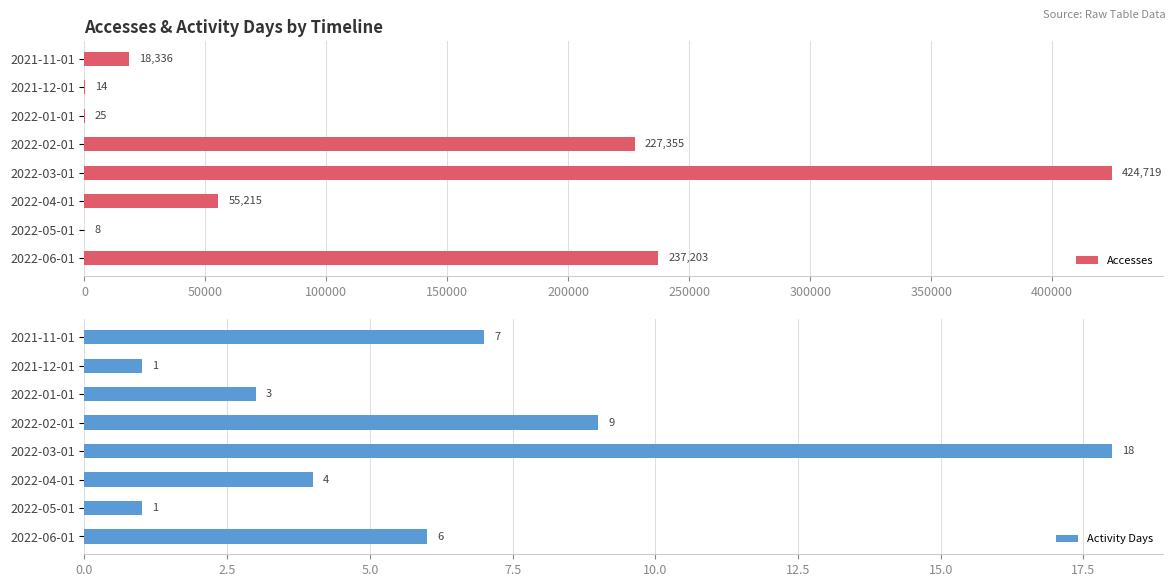

Rank the series at 350000 from highest to lowest value.

Accesses, Activity Days